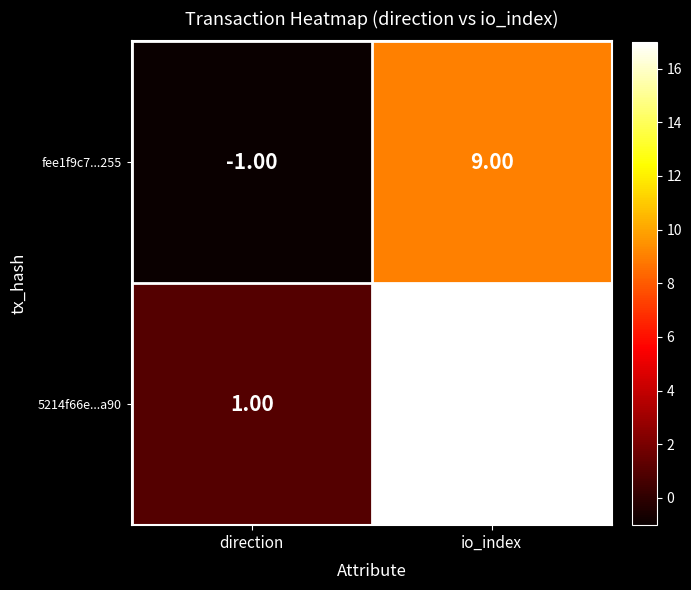

How many distinct data groups are displayed?

2